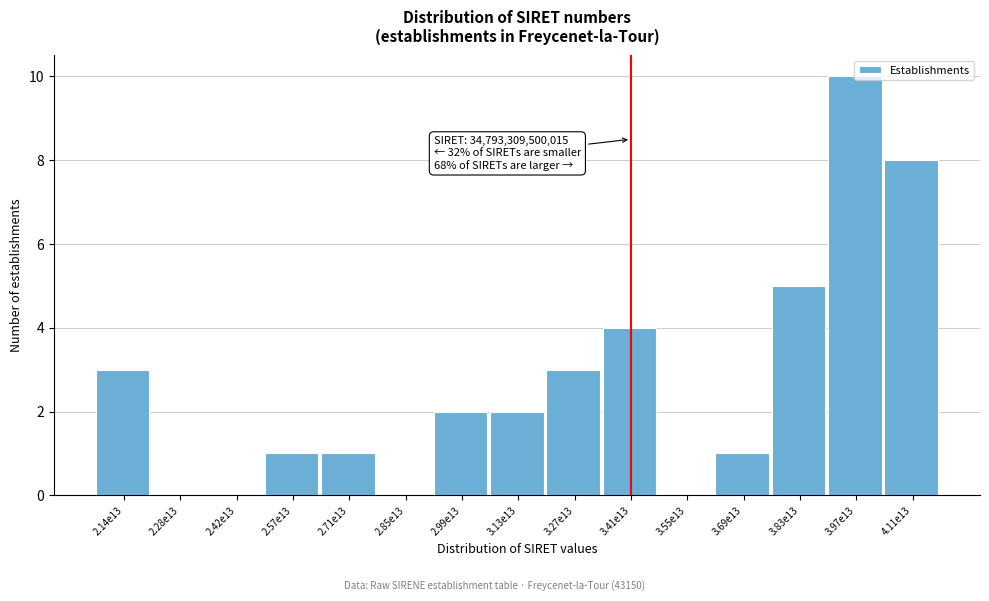

Which label corresponds to the largest value in the chart?

3.97e13